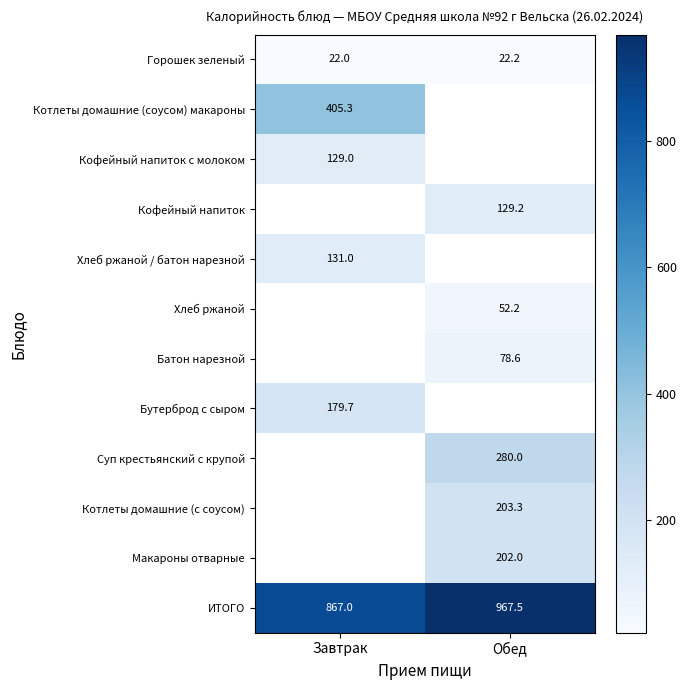

The ИТОГО series shows 867.0 at Завтрак. True or false?

True